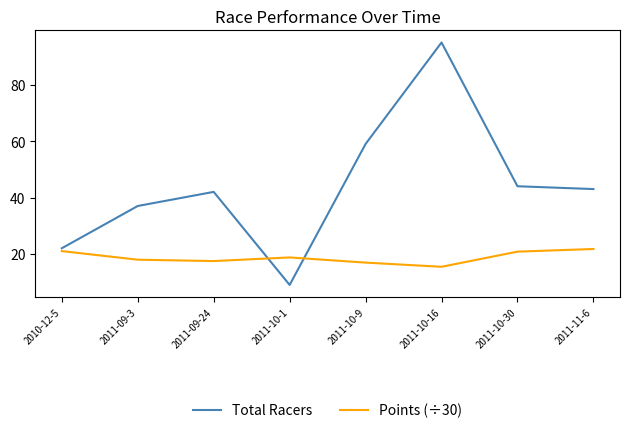

How many intersections are there between Total Racers and Points (÷30)?

2